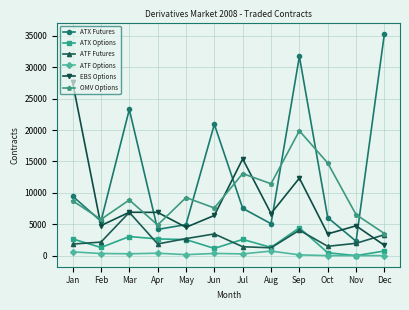

Is it true that ATF Futures equals 6071 at Jun?

False